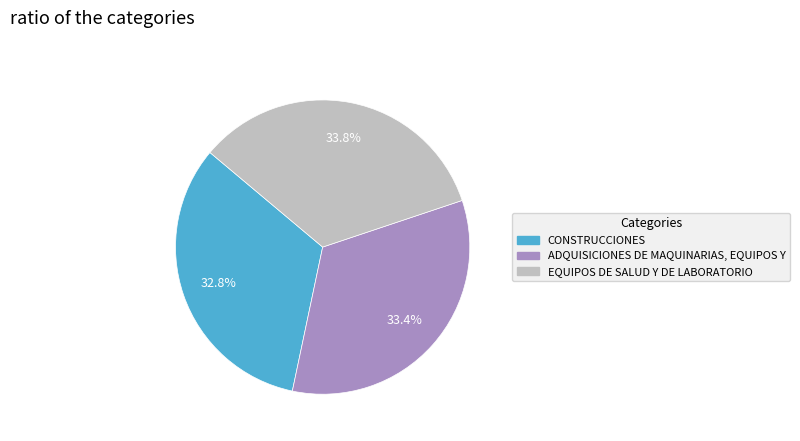

How many slices are in this pie chart?

3